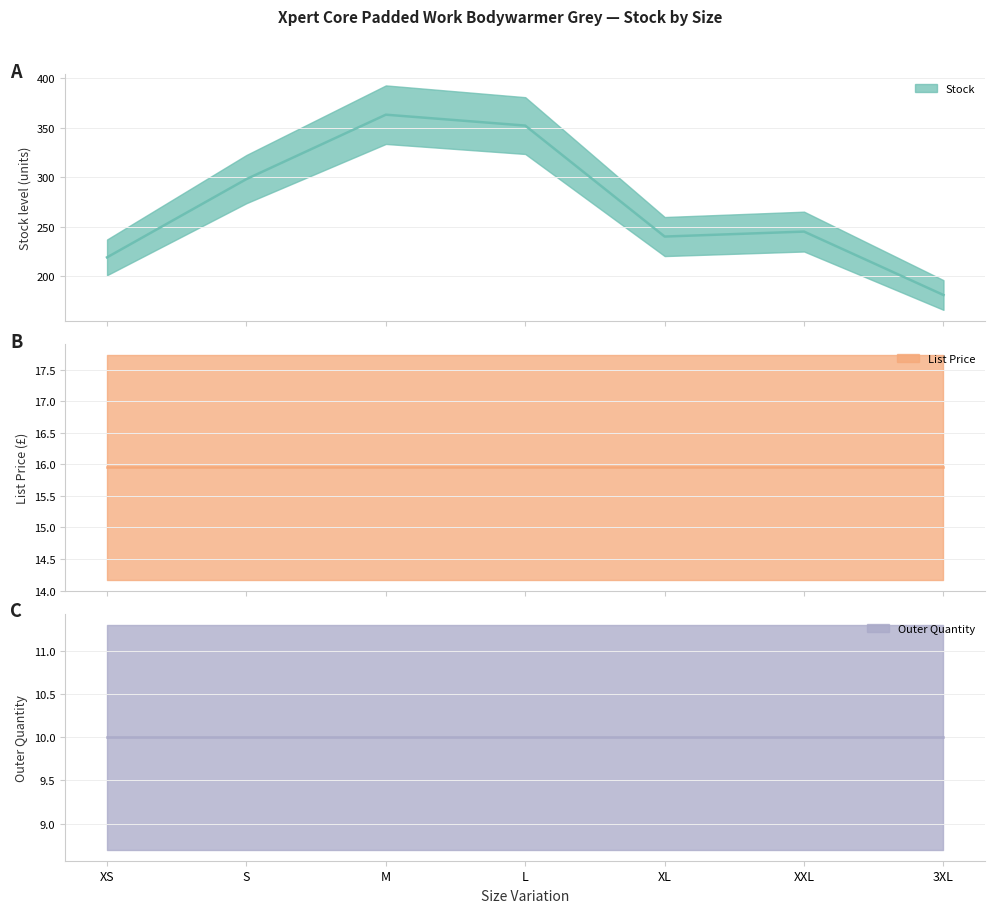

Reading right to left, transcribe all the data shown in this chart.

Stock: 3XL=181.0	XXL=245.0	XL=240.0	L=352.0	M=363.0	S=298.0	XS=219.0
List Price: 3XL=15.9	XXL=15.9	XL=15.9	L=15.9	M=15.9	S=15.9	XS=15.9
Outer Quantity: 3XL=10.0	XXL=10.0	XL=10.0	L=10.0	M=10.0	S=10.0	XS=10.0